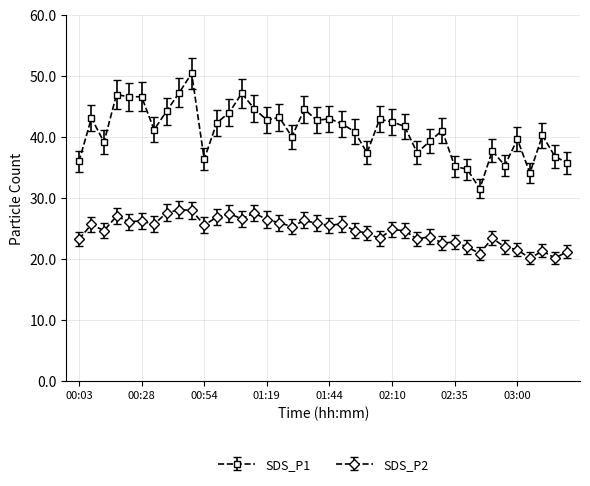

Which series has the largest total across all categories?

SDS_P1